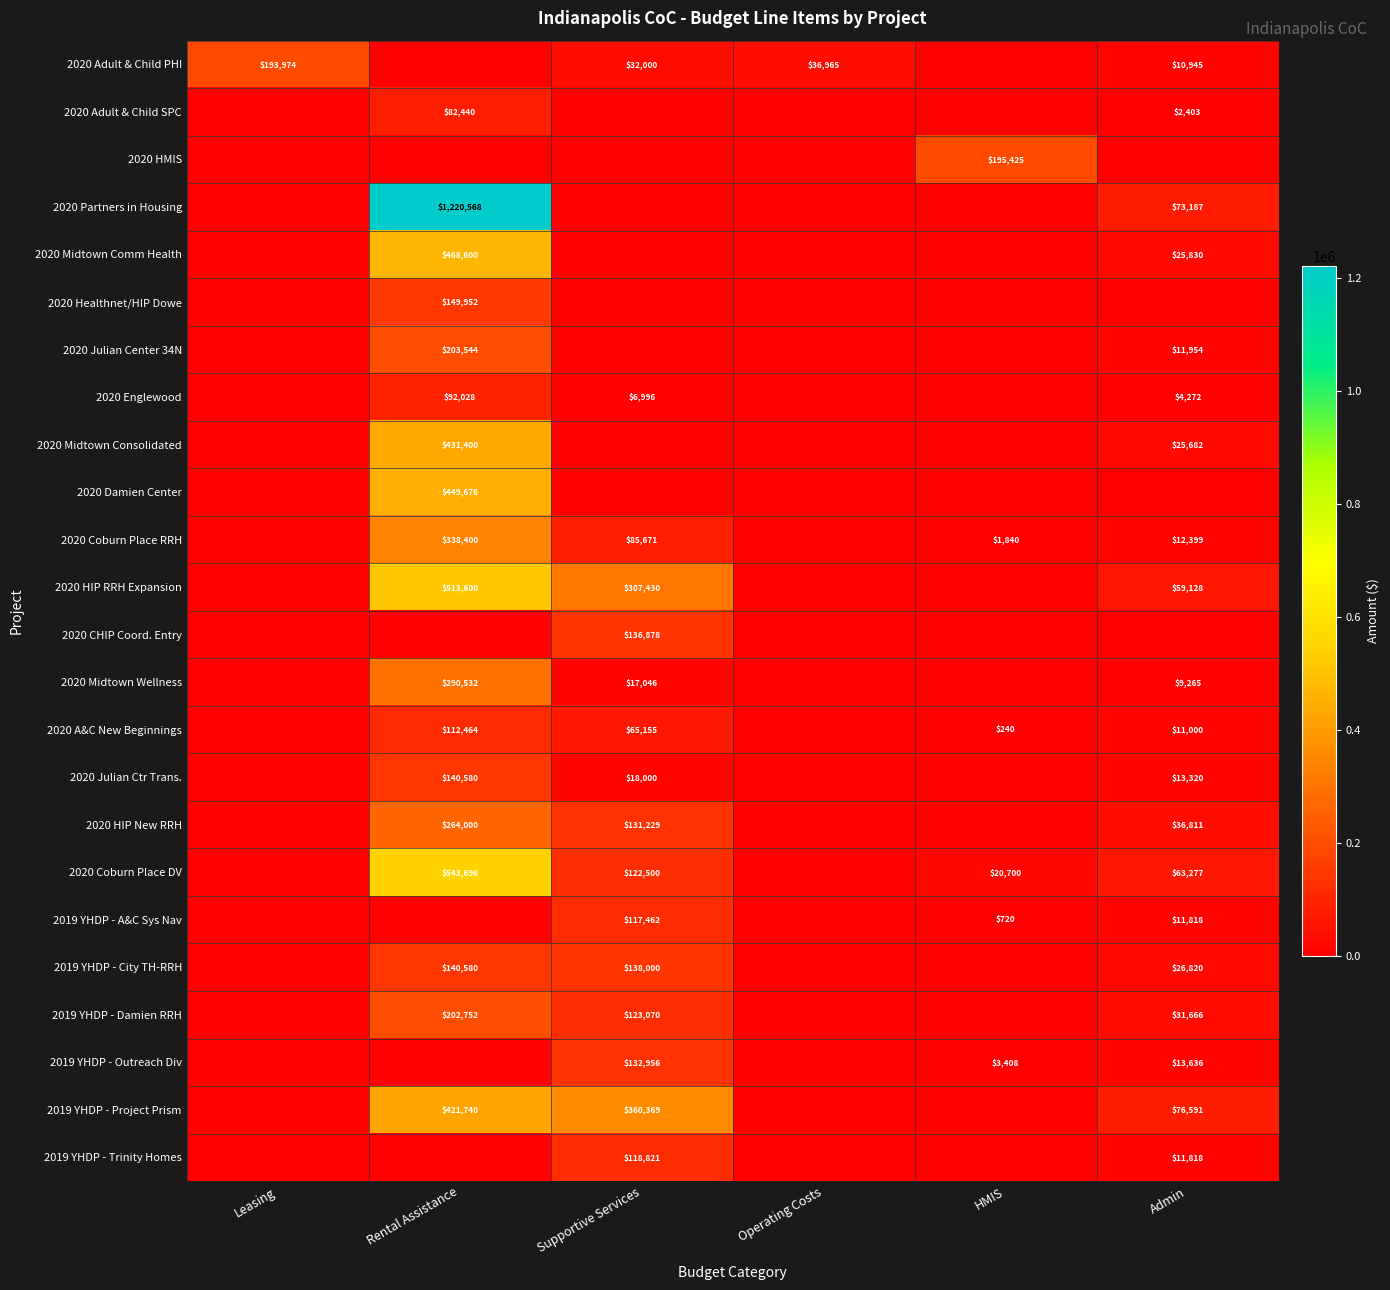

What is the greatest value displayed?

1220568